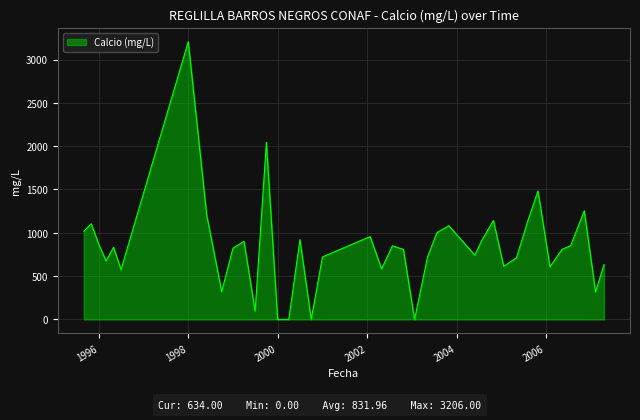

What is the maximum value shown in the chart?

3206.0